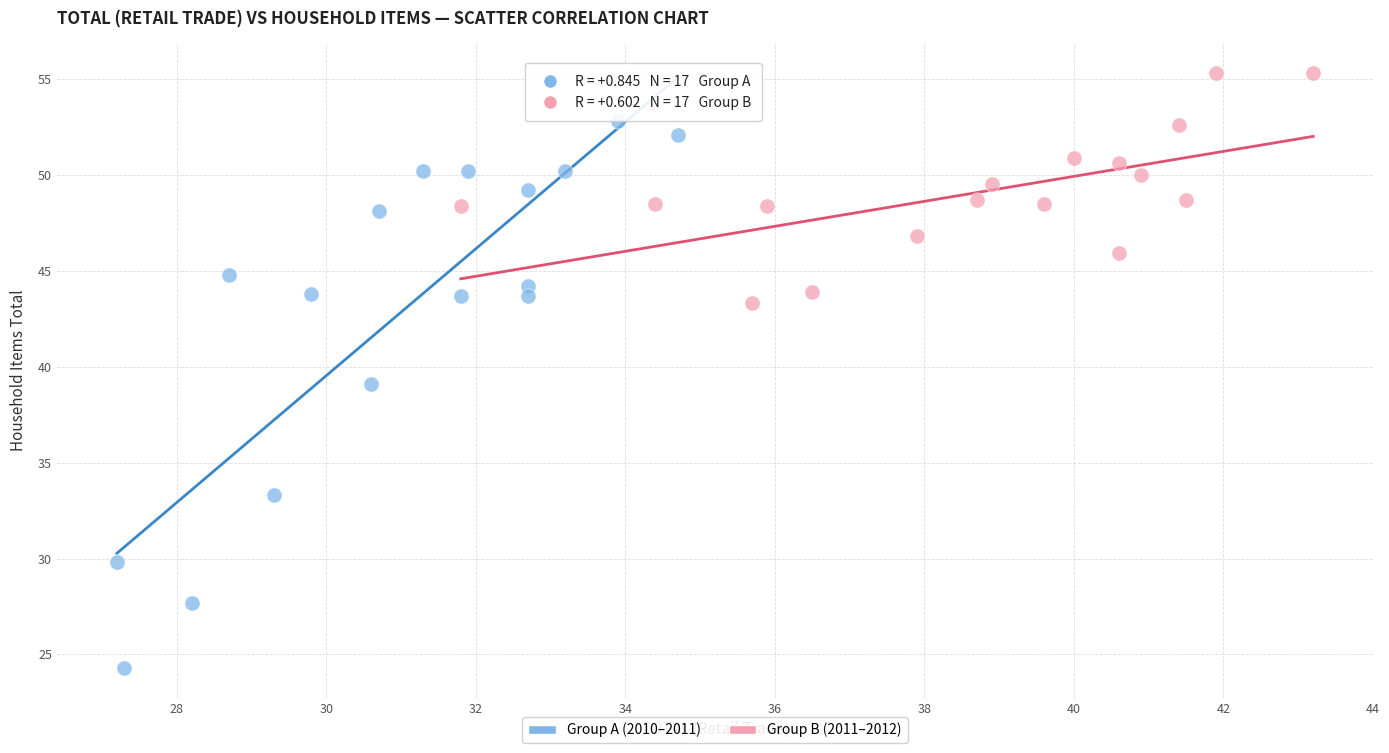

Which series contains the highest Y value?

Group B (2011–2012)